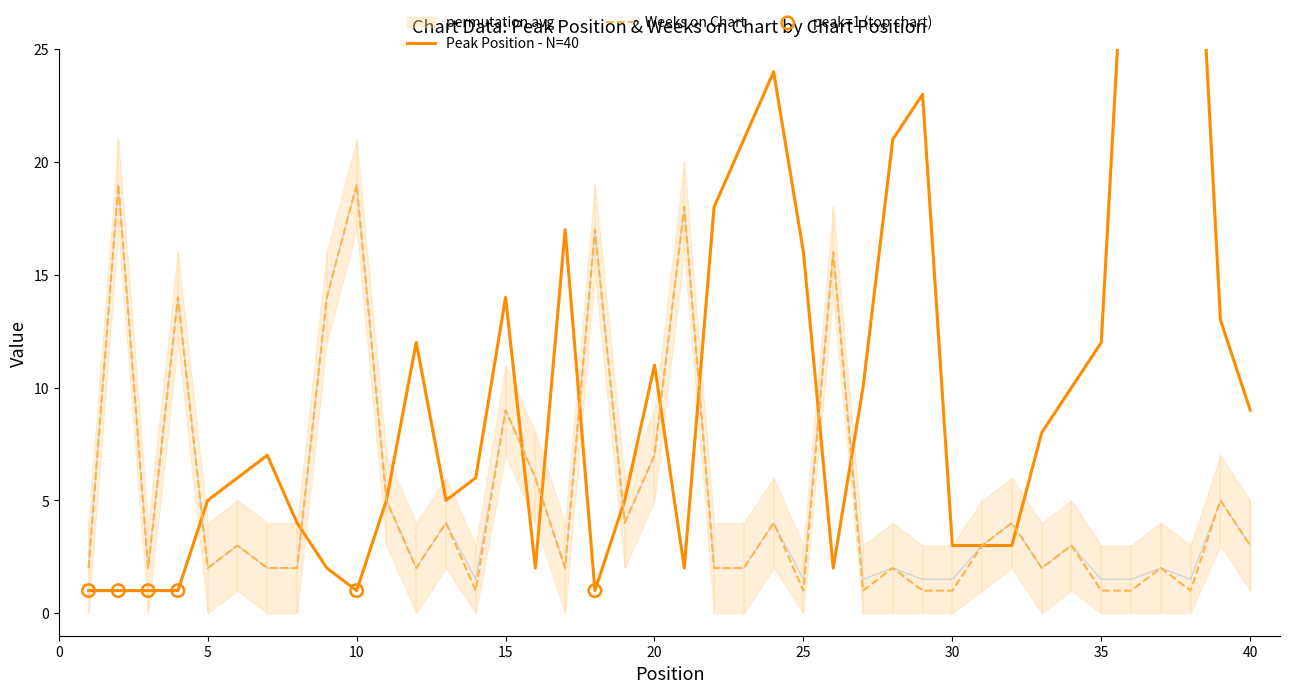

Read the Weeks on Chart value at 15, to the nearest 10.

10